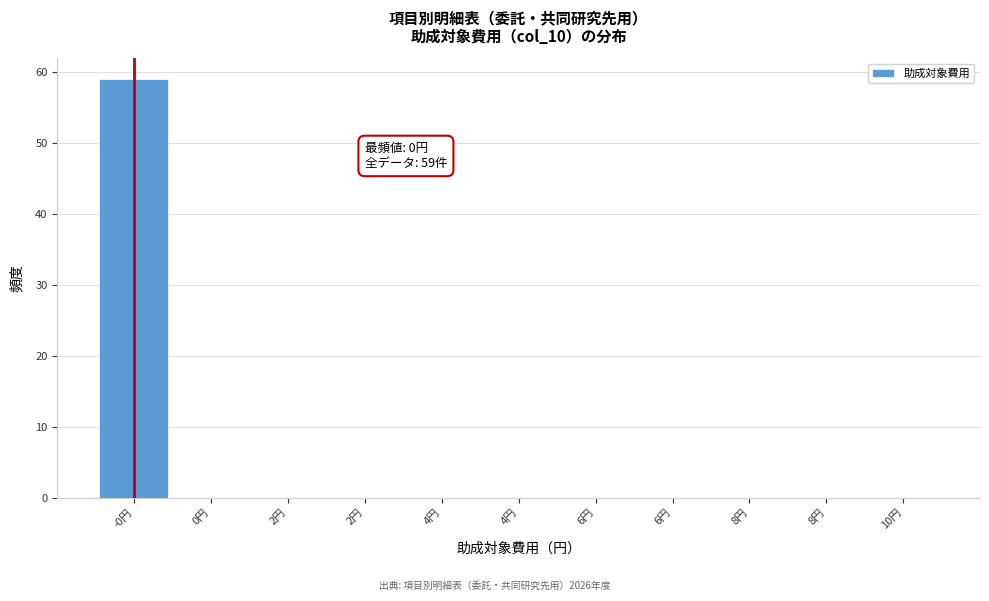

Count the number of categories in the chart.

11